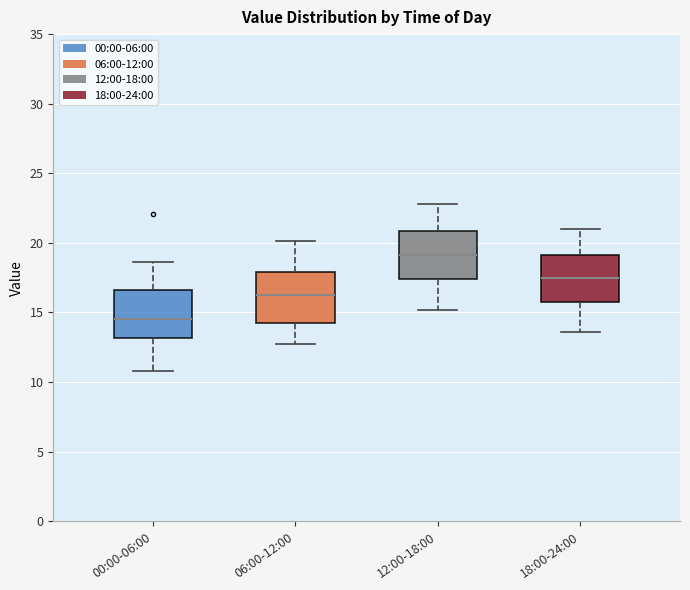

Reading left to right, transcribe this box plot: for each box, give where its median line is, the range the box spans, and where its two whiskers end, as read against the y-axis. The values are not printed on the chart, so give them approximately, as read against the axis.

00:00-06:00: median 14.5, box 13.0 to 16.5, whiskers 11.0 to 18.5
06:00-12:00: median 16.5, box 14.5 to 18.0, whiskers 12.5 to 20.0
12:00-18:00: median 19.0, box 17.5 to 21.0, whiskers 15.0 to 23.0
18:00-24:00: median 17.5, box 16.0 to 19.0, whiskers 13.5 to 21.0